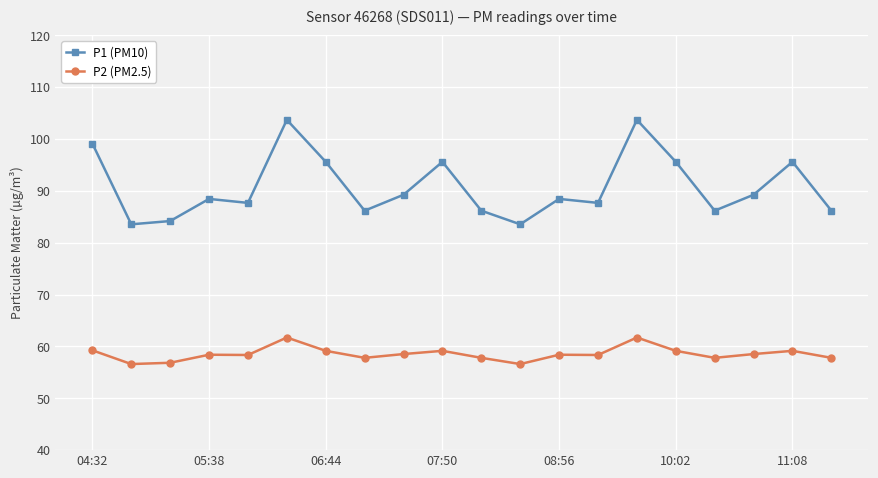

True or false: P2 (PM2.5) has more than 1 points higher than both neighbors.

True